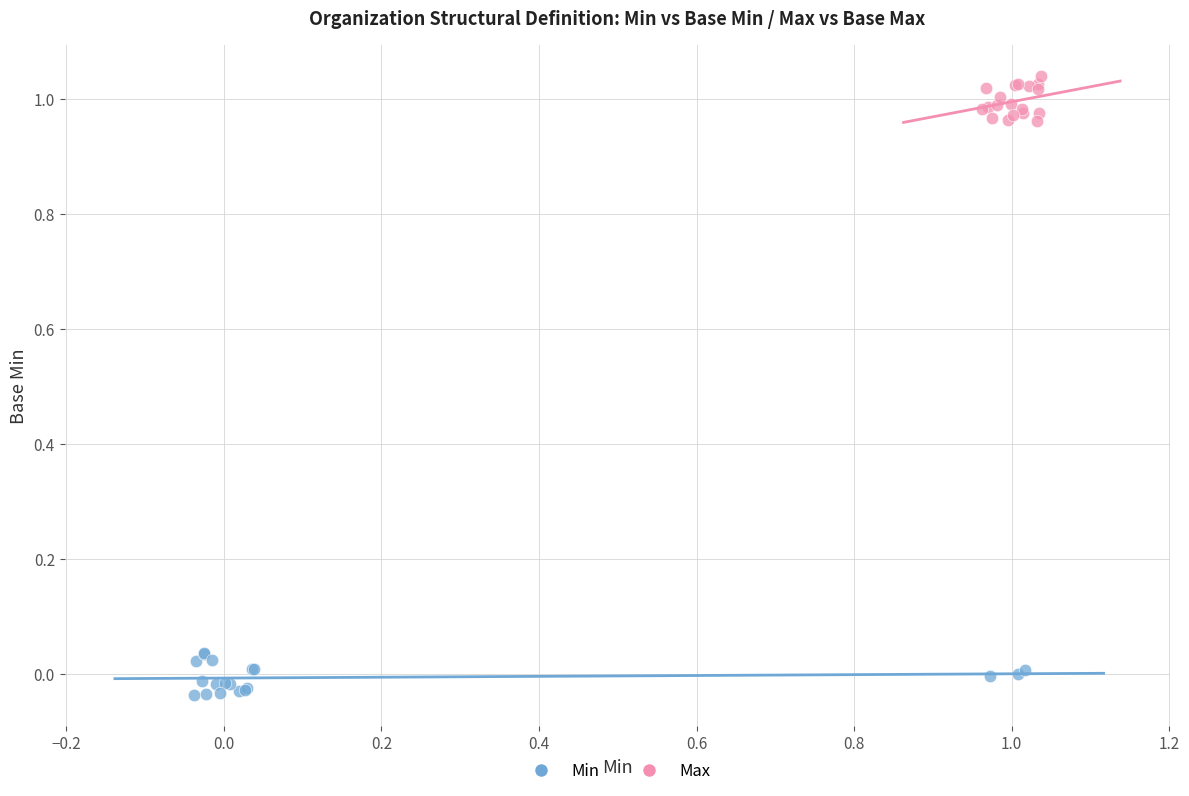

Which series reaches the minimum Y coordinate?

Min